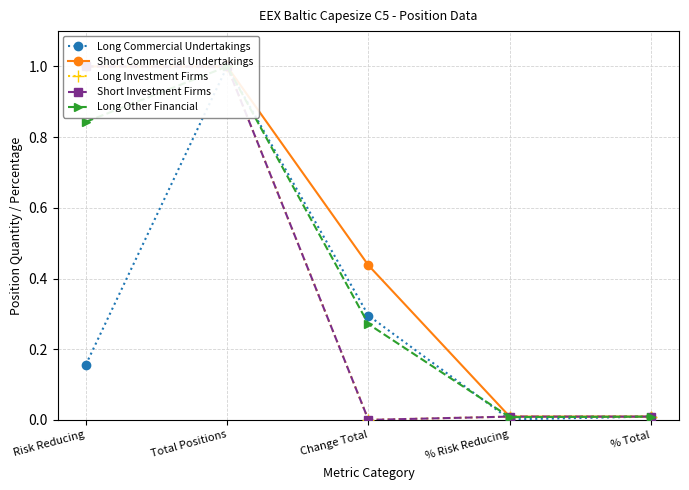

Which series ends up on top after the final intersection of Short Investment Firms and Long Commercial Undertakings?

Long Commercial Undertakings